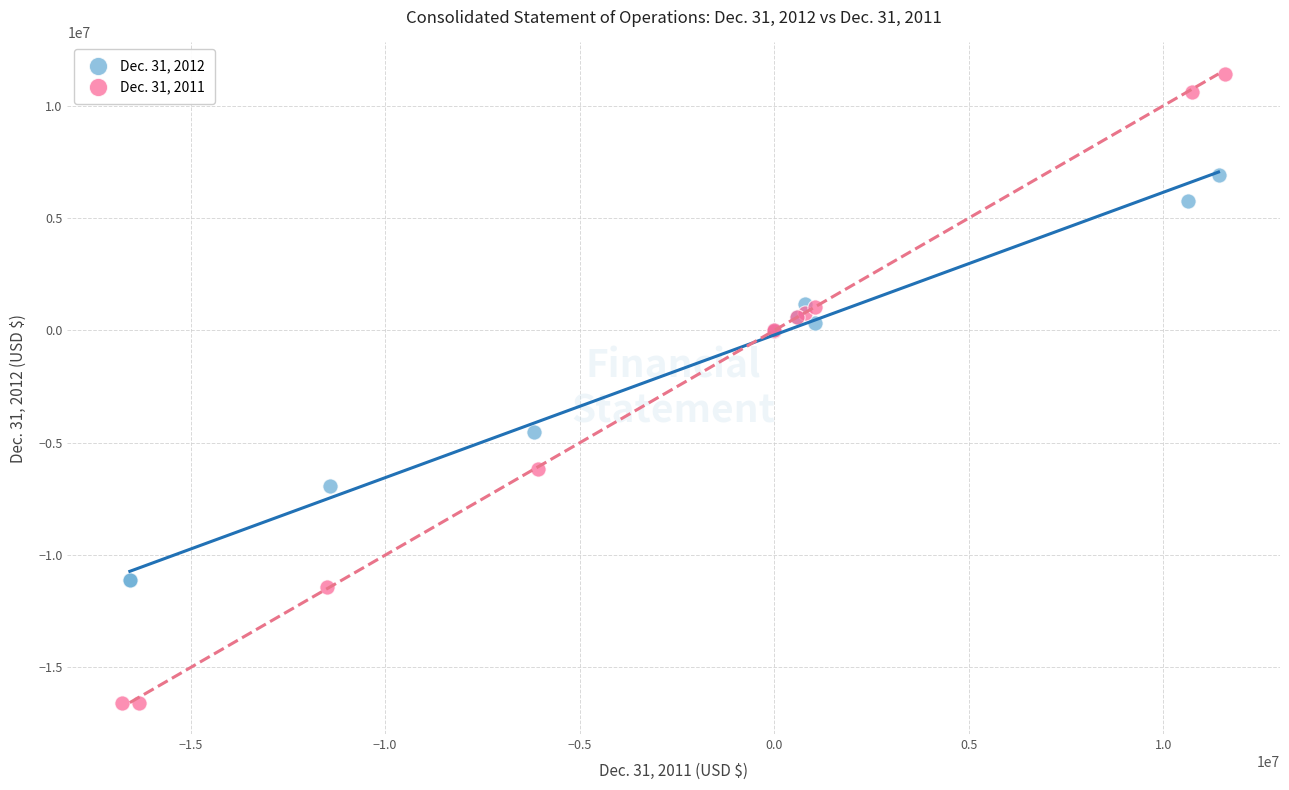

Which series contains the highest Y value?

Dec. 31, 2011